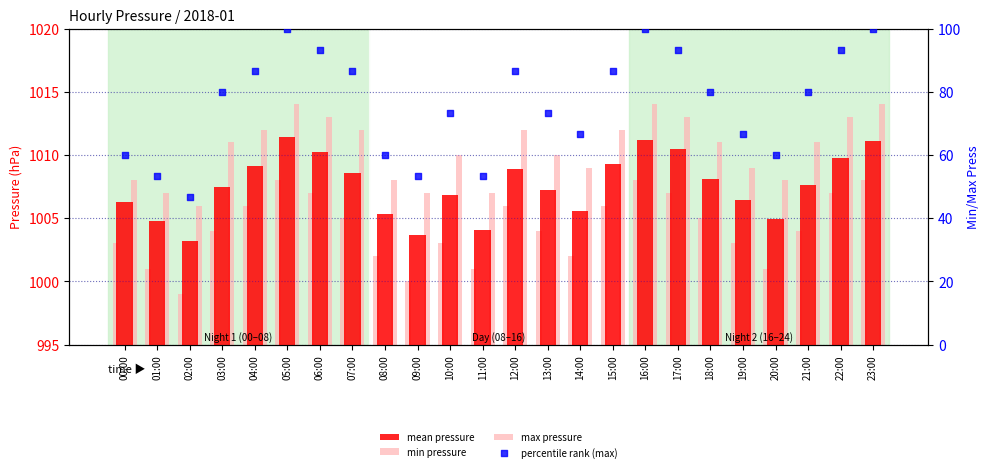

At which category is the sum across all series the highest?

05:00